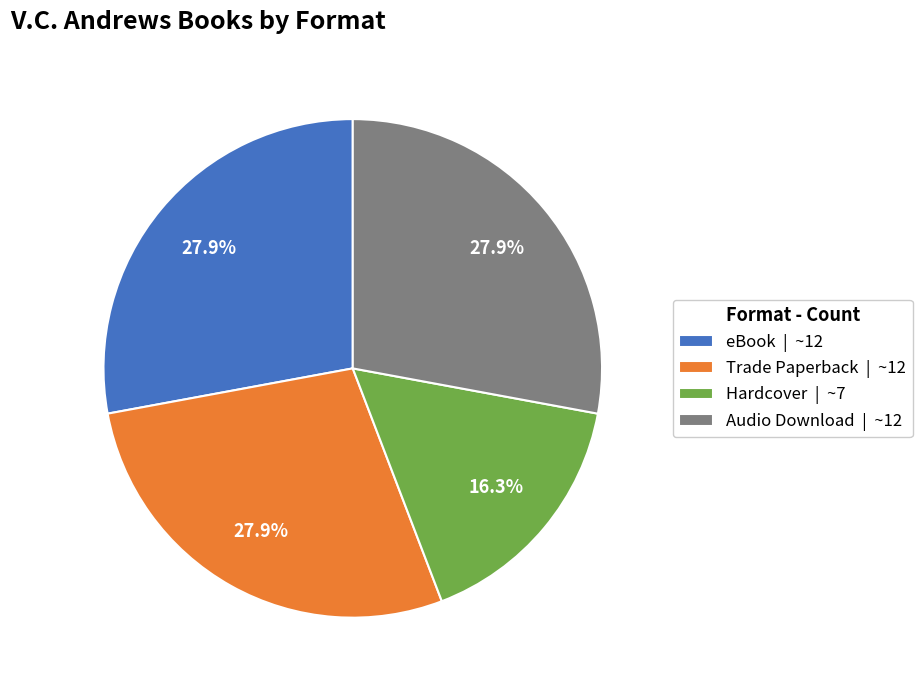

The Audio Download slice represents 28% of the pie. True or false?

True